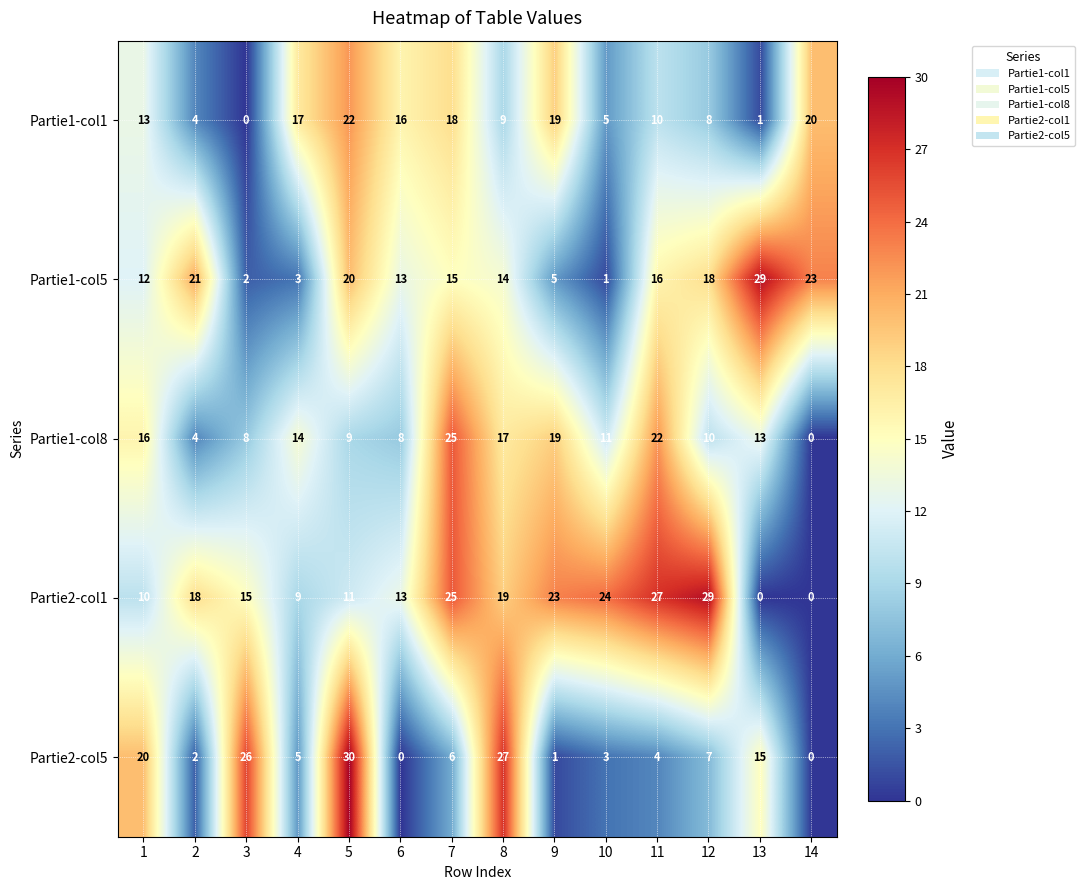

The Partie2-col5 series shows 5 at 4. True or false?

True